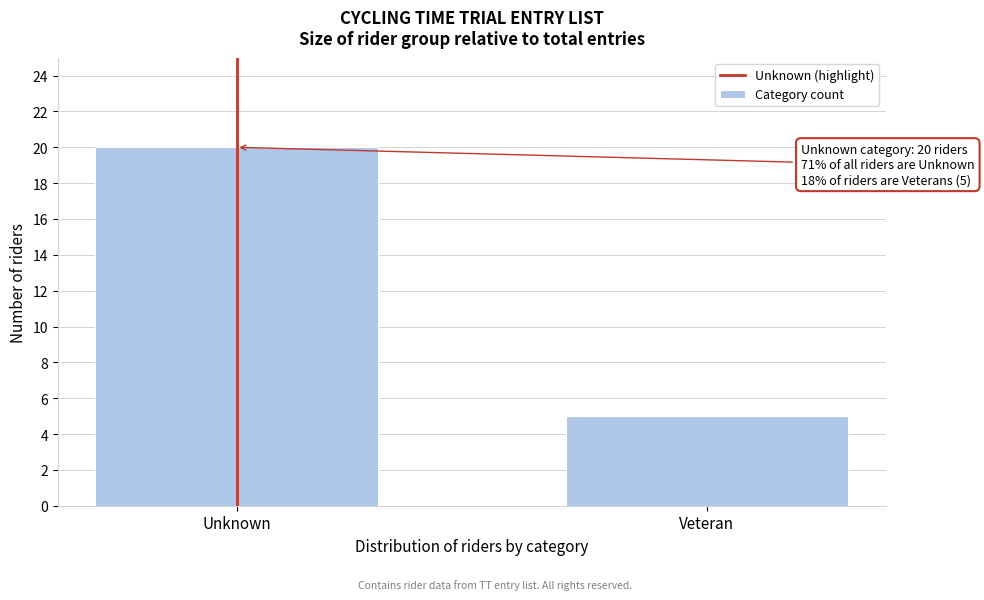

Reading left to right, what are all the values shown in this chart?

20	5